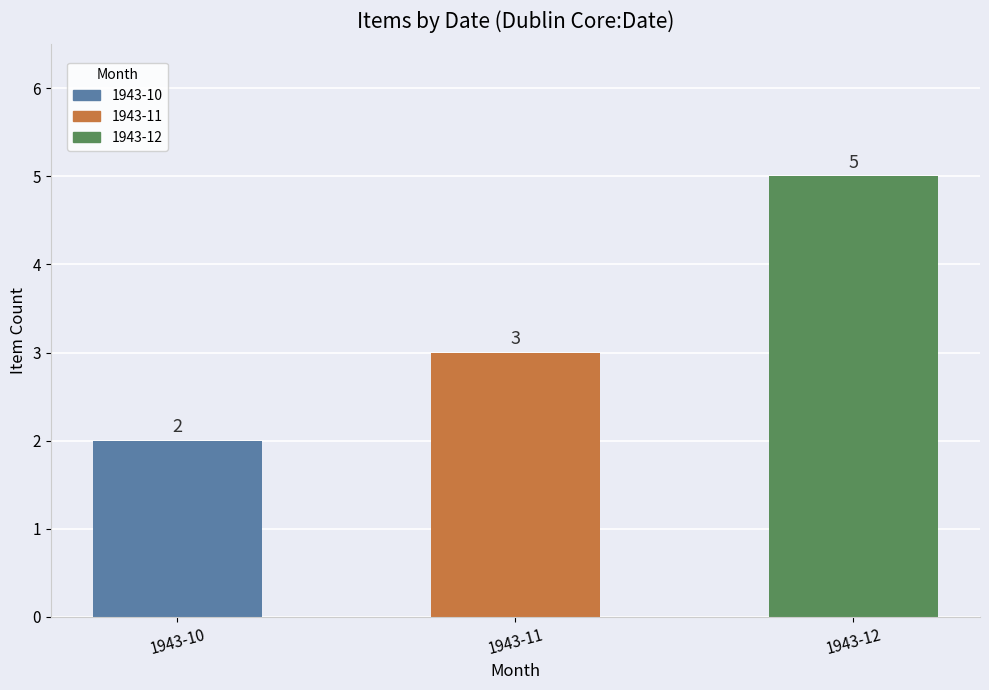

Between 1943-10 and 1943-12, which is larger?

1943-12